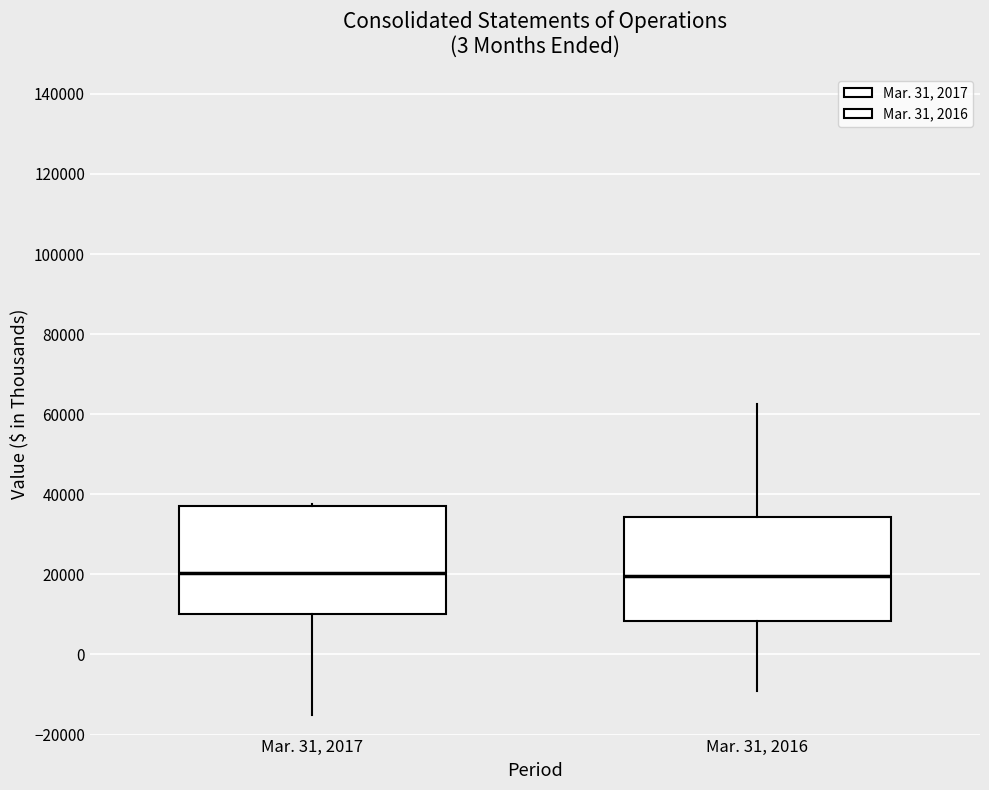

Reading left to right, transcribe this box plot: for each box, give where its median line is, the range the box spans, and where its two whiskers end, as read against the y-axis. The values are not printed on the chart, so give them approximately, as read against the axis.

Mar. 31, 2017: median 20000, box 10000 to 36000, whiskers -16000 to 38000
Mar. 31, 2016: median 20000, box 8000 to 34000, whiskers -10000 to 62000